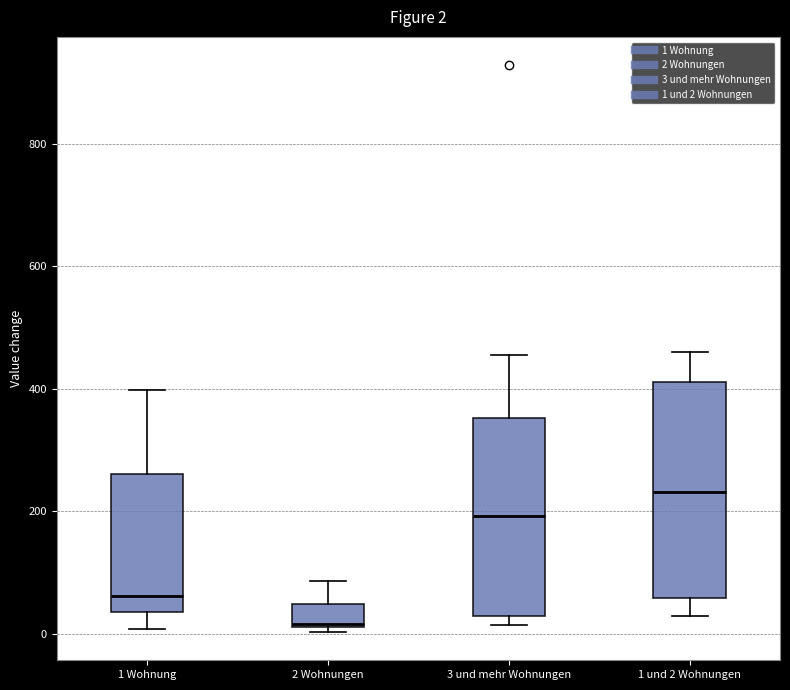

Which box has the highest median line?

1 und 2 Wohnungen